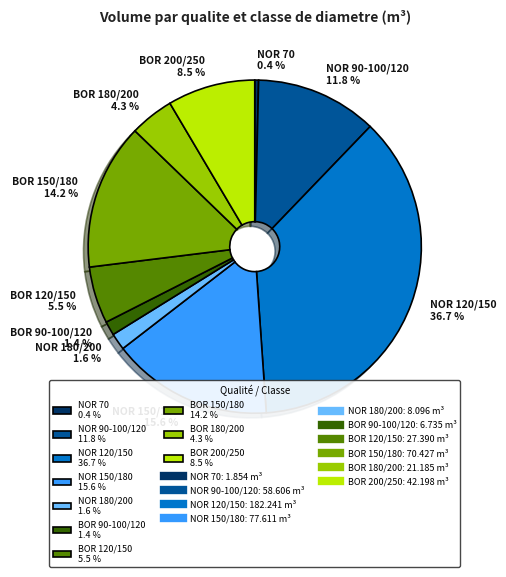

Combined, what portion of the pie is NOR 180/200 1.6 % and BOR 90-100/120 1.4 %?

3.0%